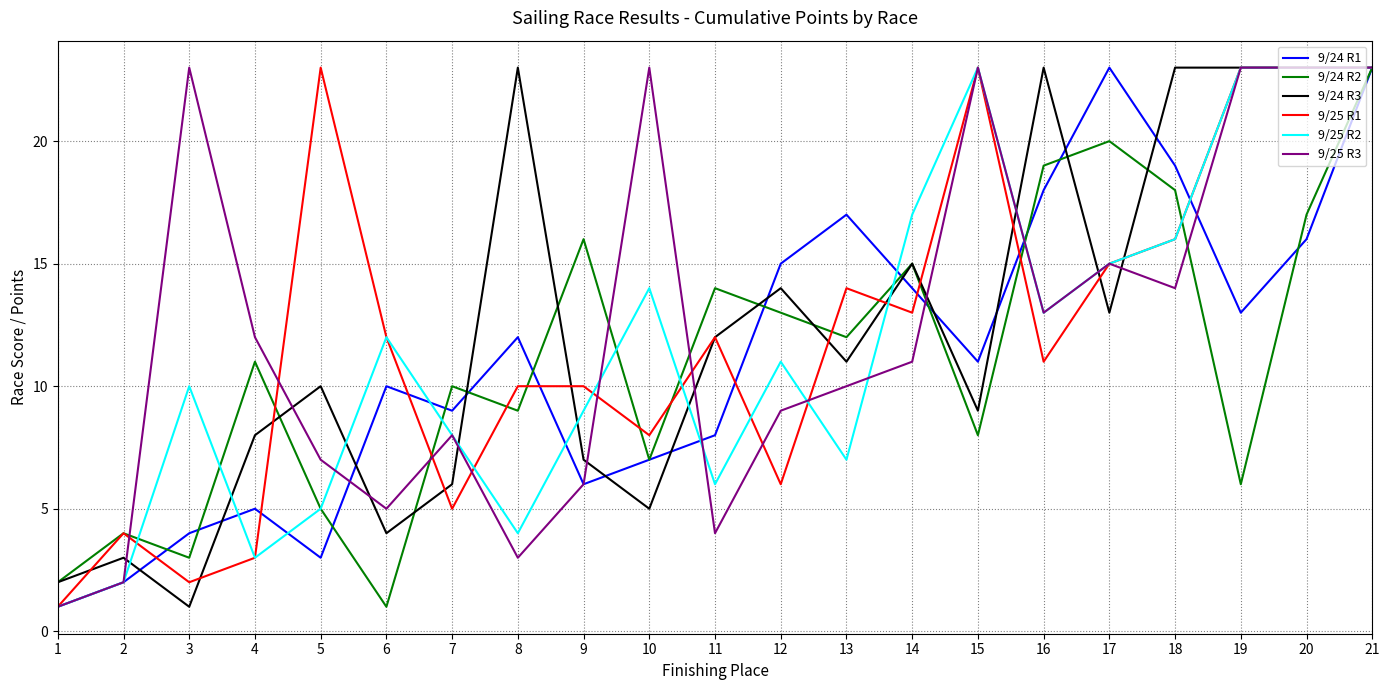

Where do 9/24 R1 and 9/24 R3 first cross each other?

2 and 3